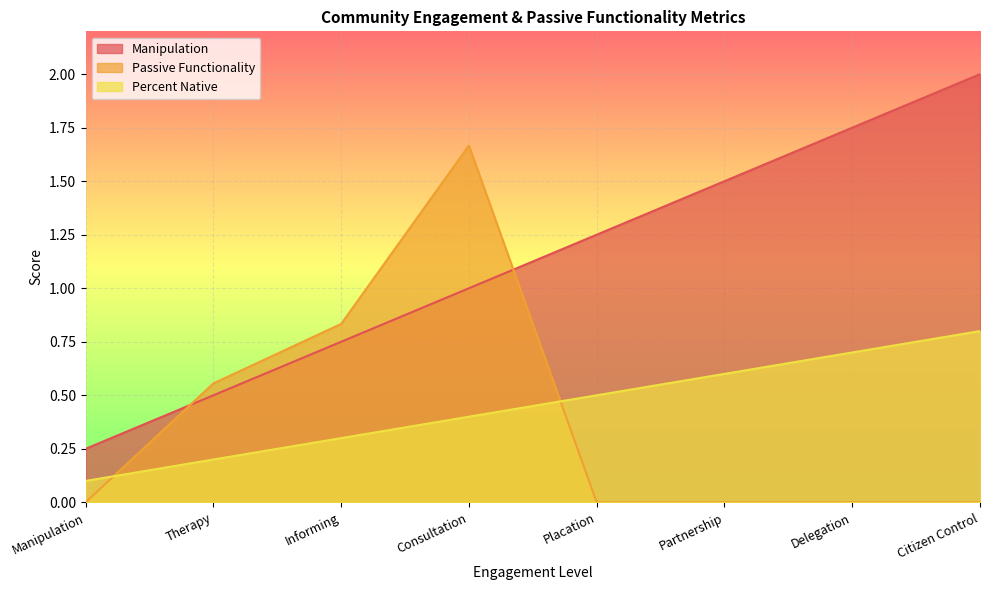

What position from the left is Manipulation?

1